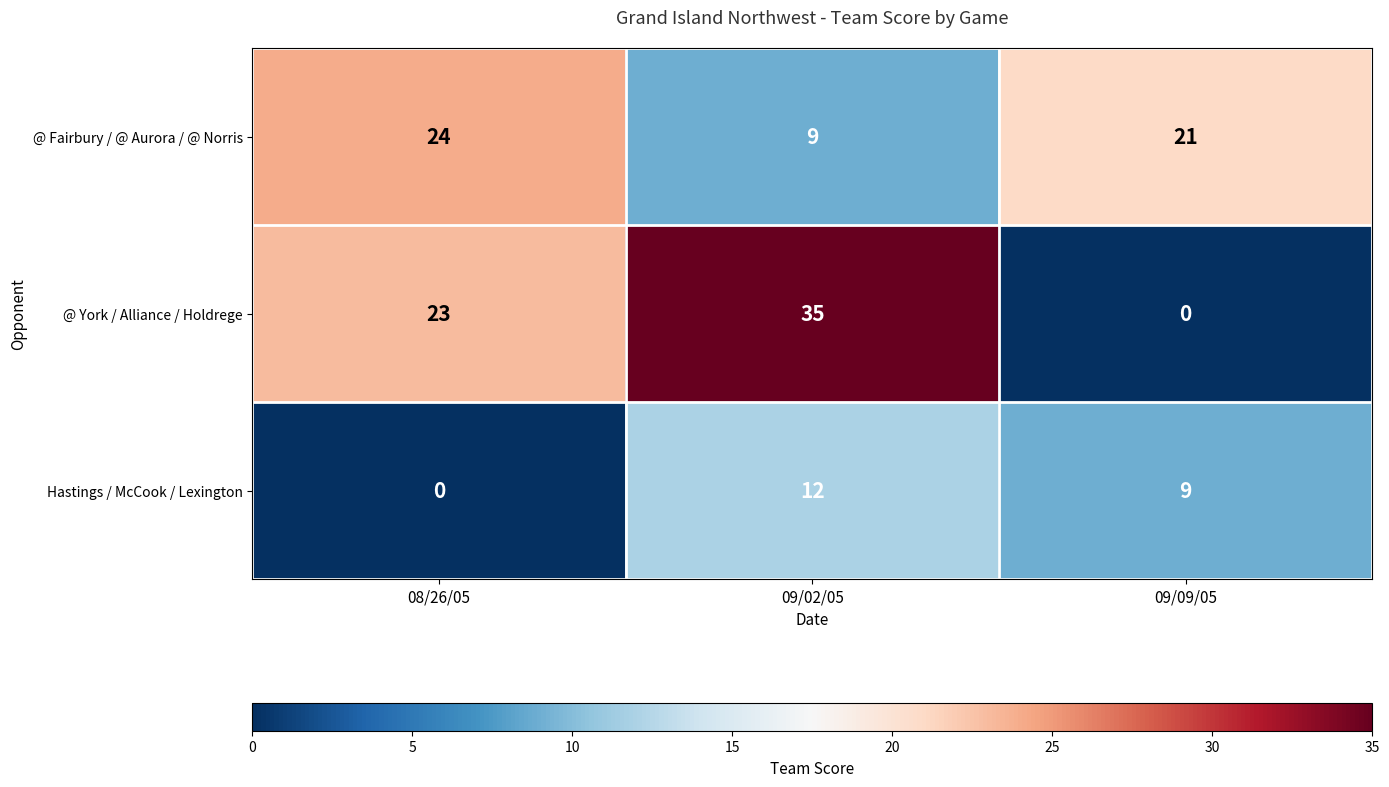

At which category is the sum across all series the highest?

09/02/05